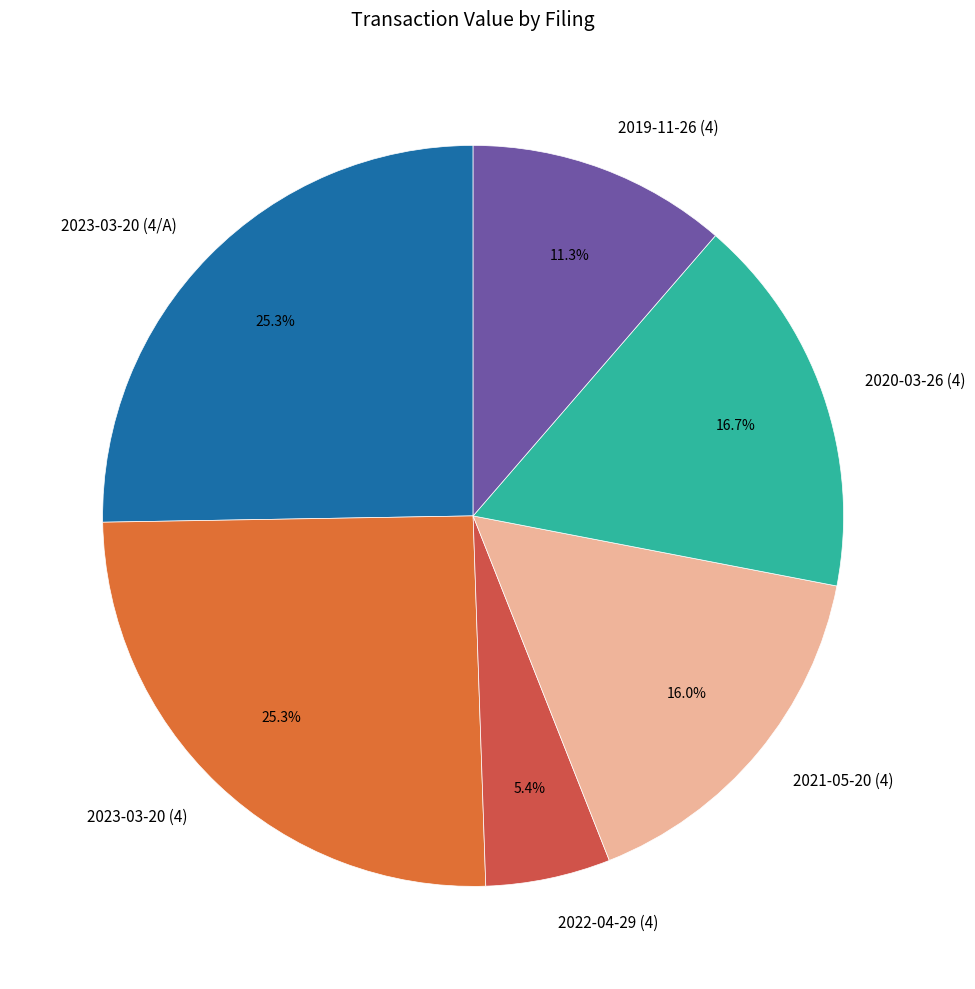

Combined, do 2020-03-26 (4) and 2019-11-26 (4) account for over 50%?

No